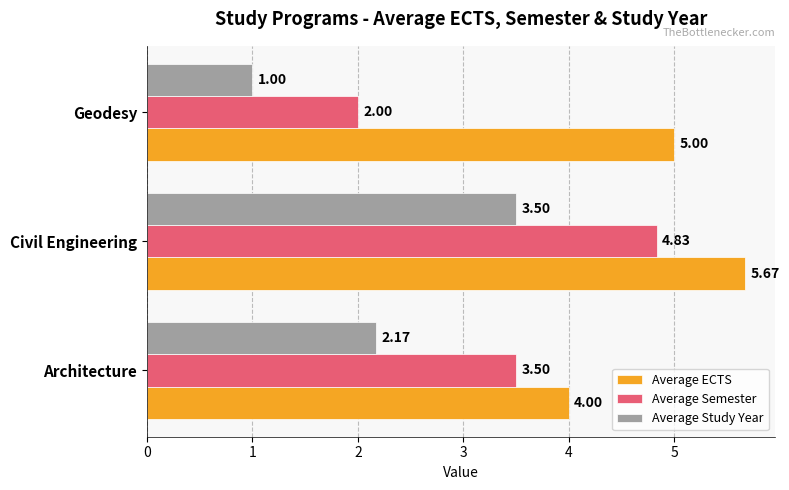

What is the difference between the Average Study Year values at Architecture and Civil Engineering?

1.3